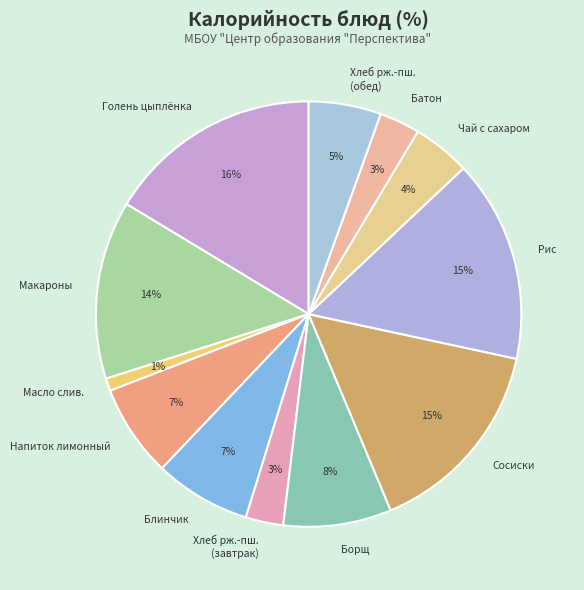

Count the number of slices in the pie.

12